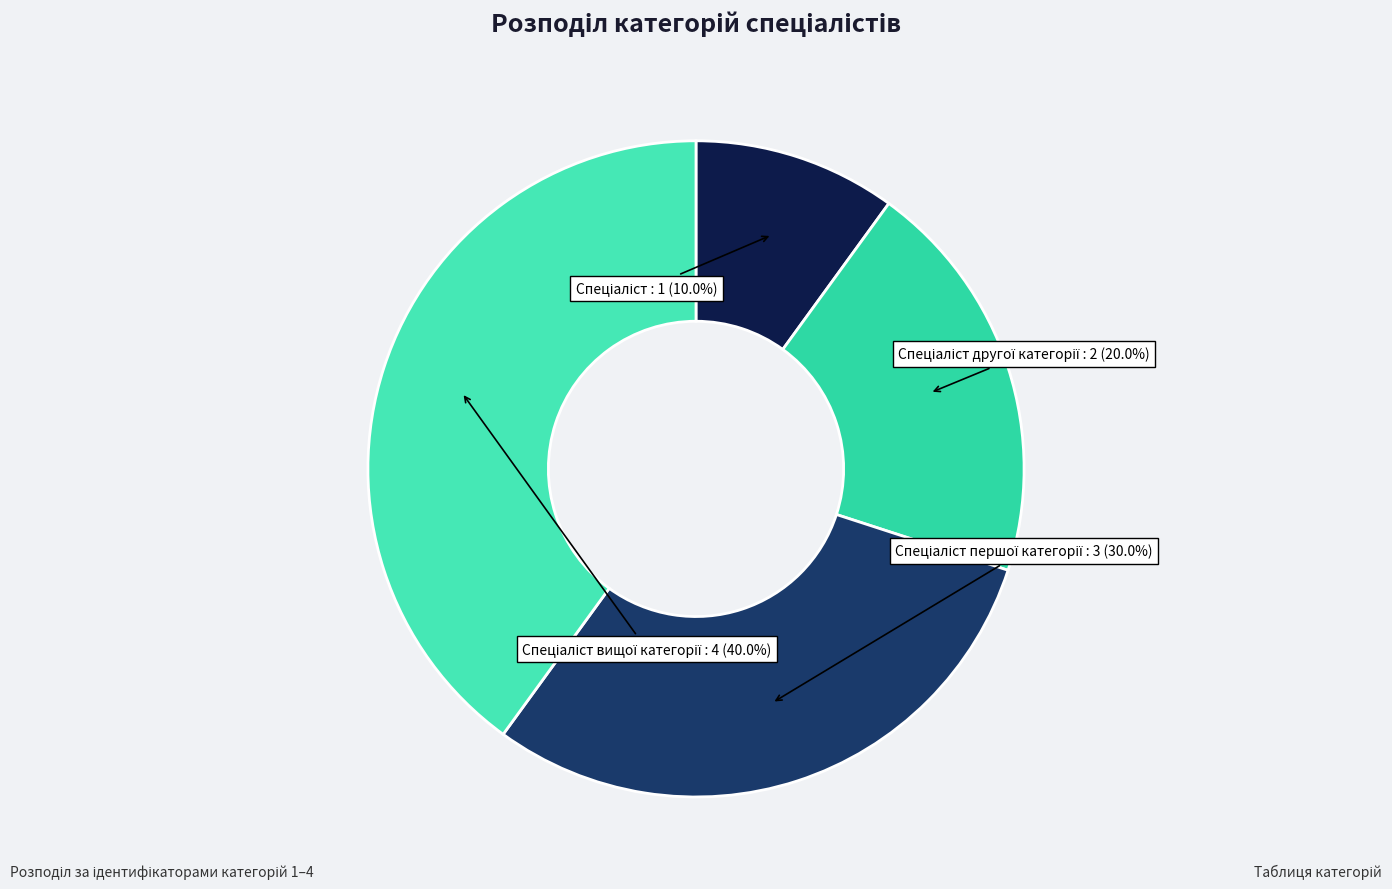

Does any single category account for the majority?

No